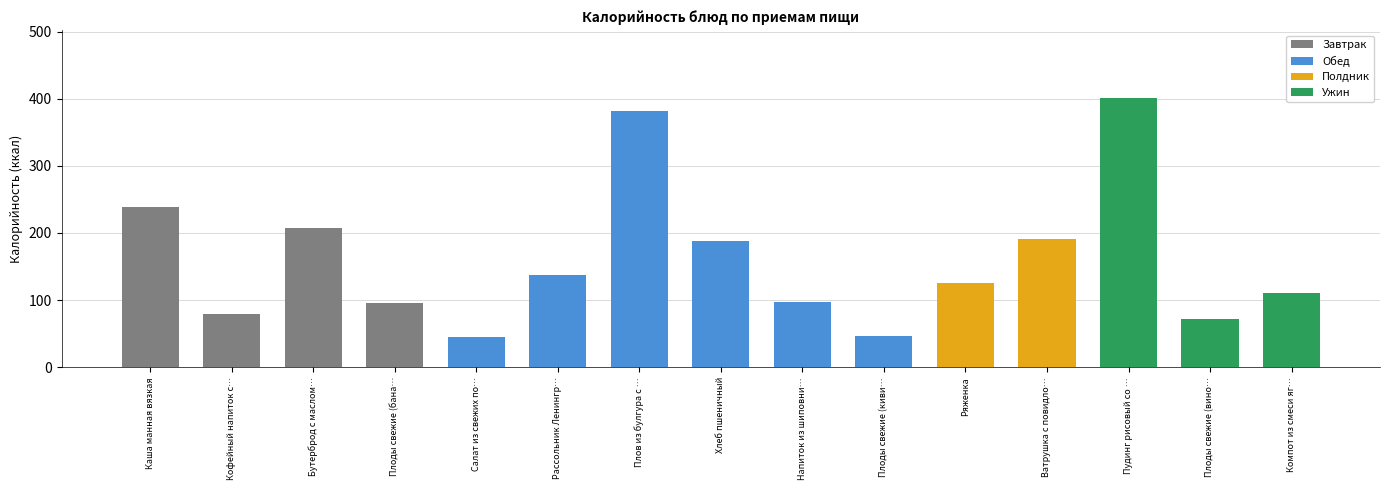

Reading left to right, extract all data points from this chart.

237.9	79.0	207.5	96.0	45.0	137.1	382.1	188.0	97.0	47.0	125.0	191.4	401.7	72.0	110.0